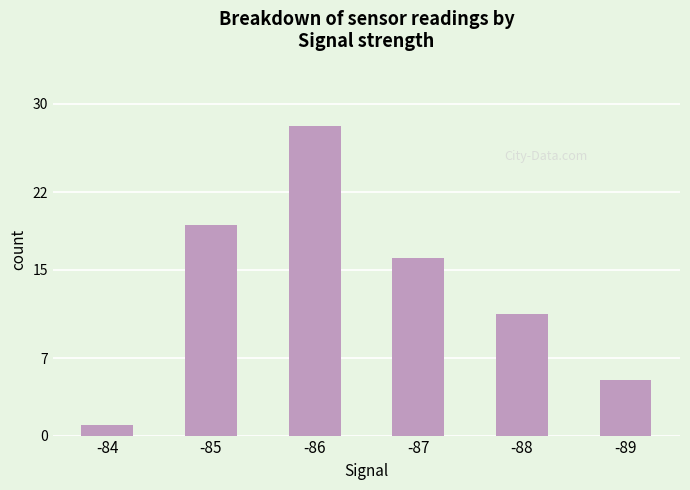

How many values are between 5 and 19?

4